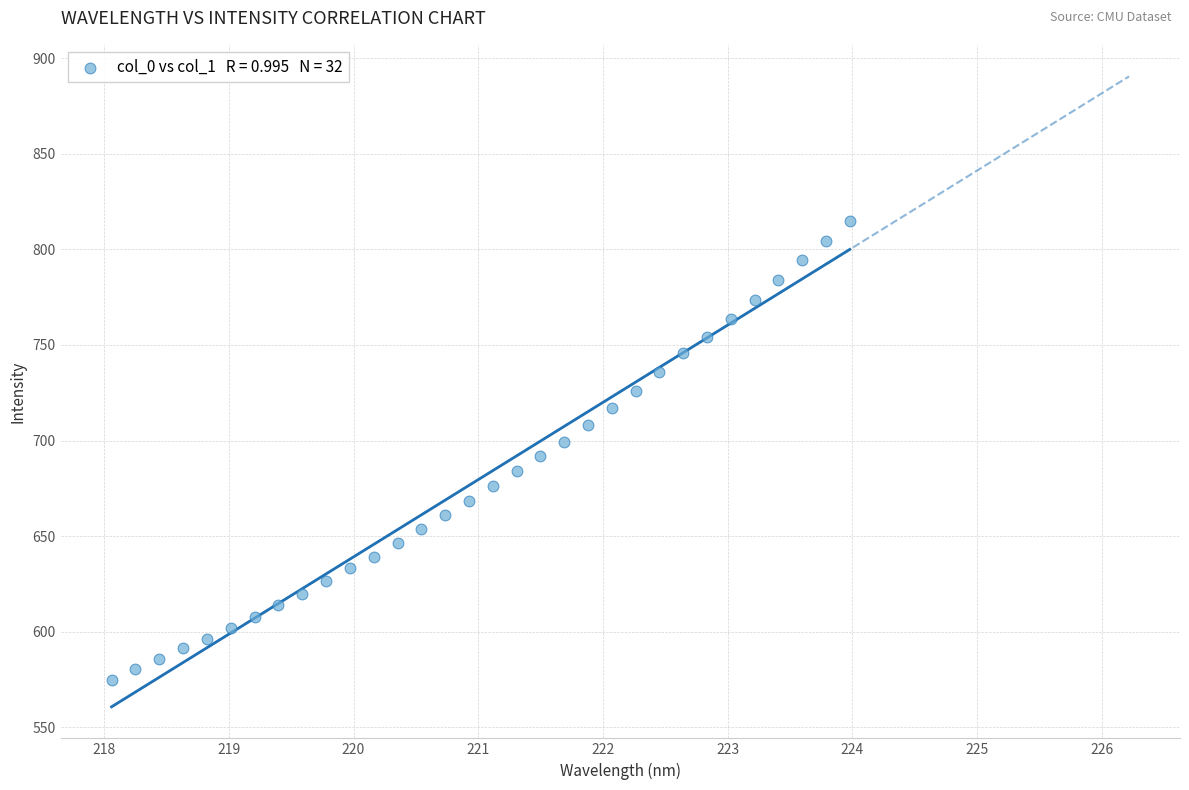

What is the range of X values (max minus min)?

5.9